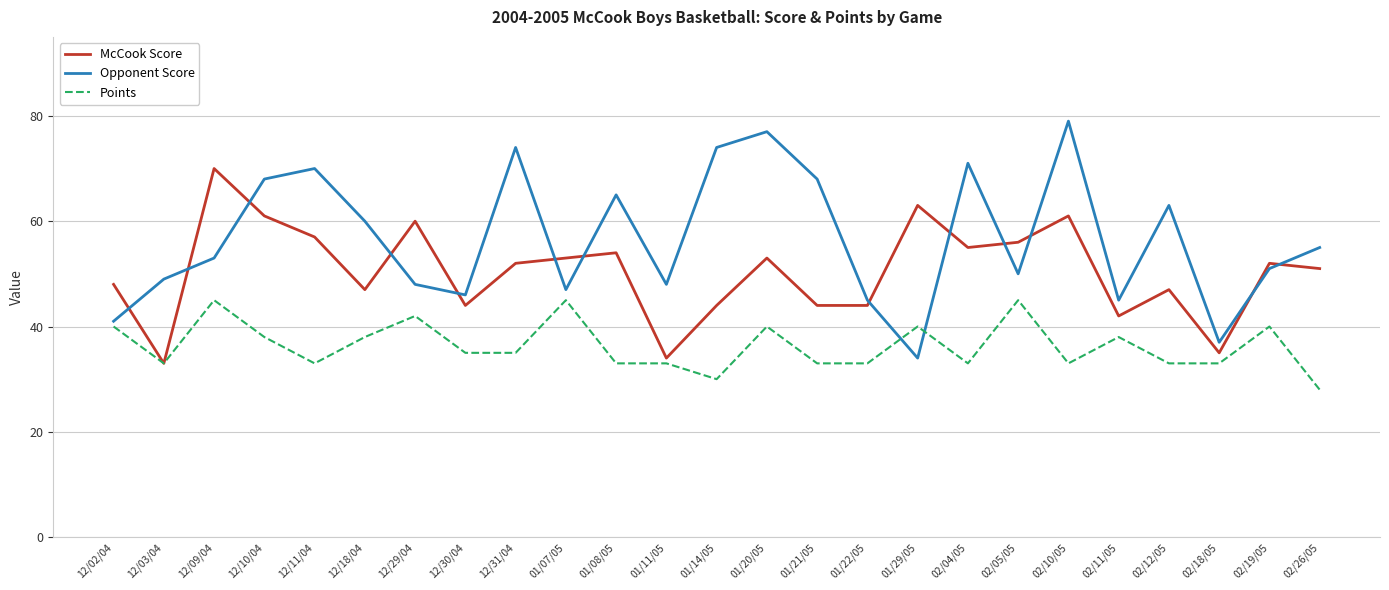

Which series has the widest spread of values?

Opponent Score